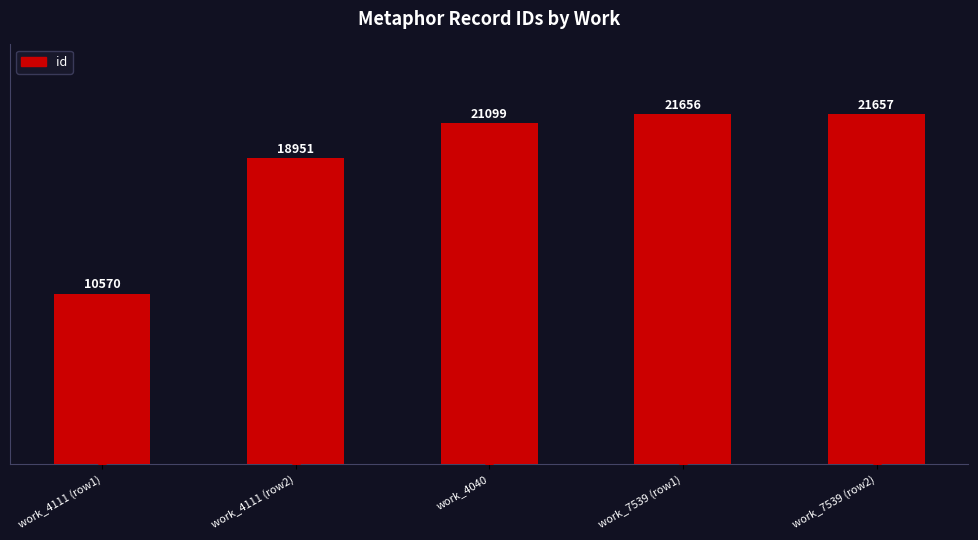

What is the average value?

18787